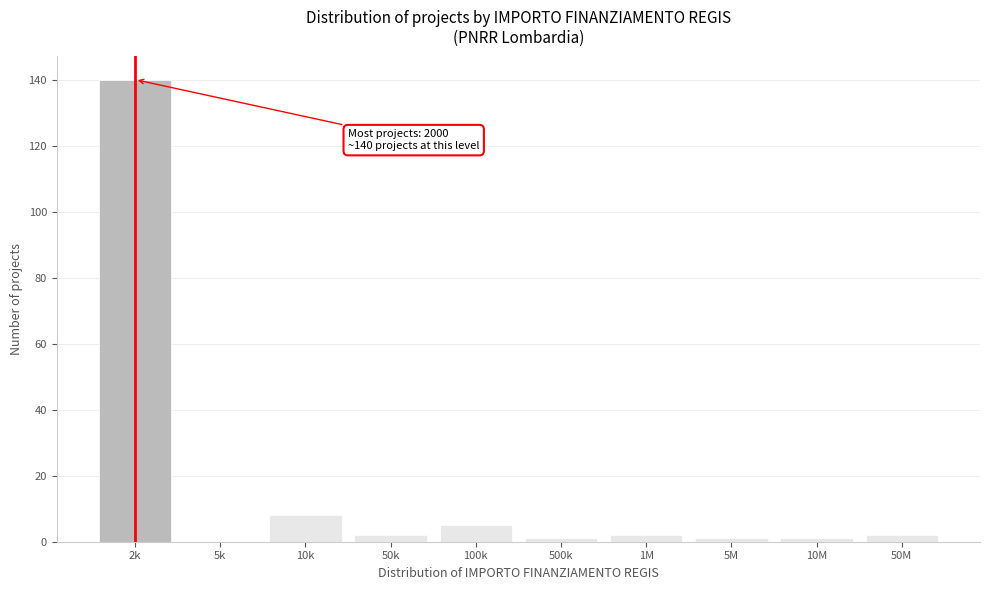

Reading left to right, extract all data points from this chart.

2k=140	5k=0	10k=8	50k=2	100k=5	500k=1	1M=2	5M=1	10M=1	50M=2